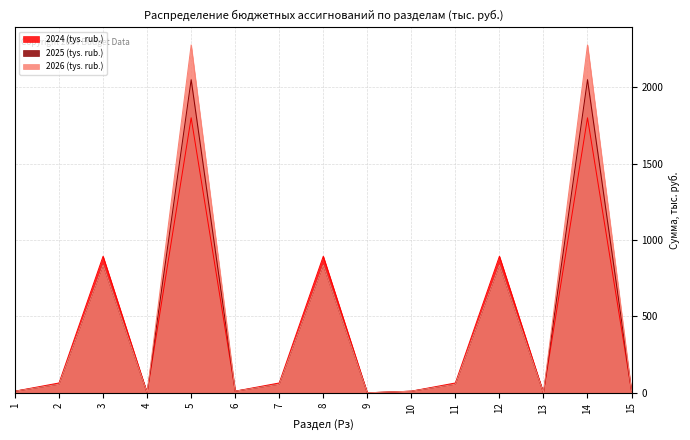

Reading left to right, list all the values displayed in this chart.

2024 (tys. rub.): 1=10.8	2=64.4	3=893.9	4=0.0	5=1800.2	6=10.8	7=64.4	8=893.9	9=0.0	10=10.8	11=64.4	12=893.9	13=0.0	14=1800.2	15=10.8
2025 (tys. rub.): 1=10.3	2=56.5	3=837.3	4=0.0	5=2049.8	6=10.3	7=56.5	8=837.3	9=0.0	10=10.3	11=56.5	12=837.3	13=0.0	14=2049.8	15=10.3
2026 (tys. rub.): 1=10.2	2=56.5	3=837.3	4=0.1	5=2277.3	6=10.2	7=56.5	8=837.3	9=0.1	10=10.2	11=56.5	12=837.3	13=0.1	14=2277.3	15=10.2